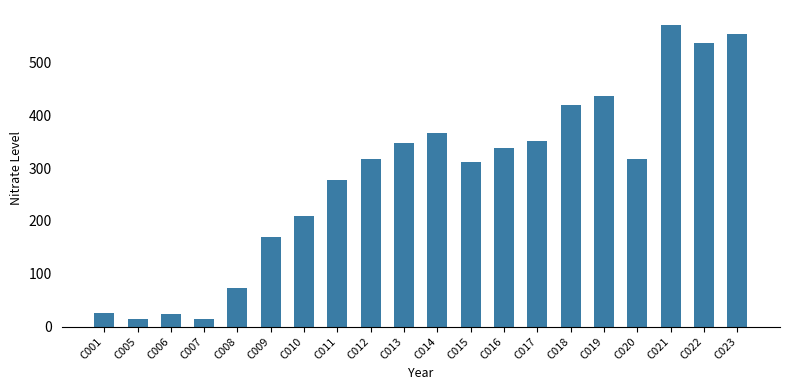

Does the chart contain stacked bars?

No